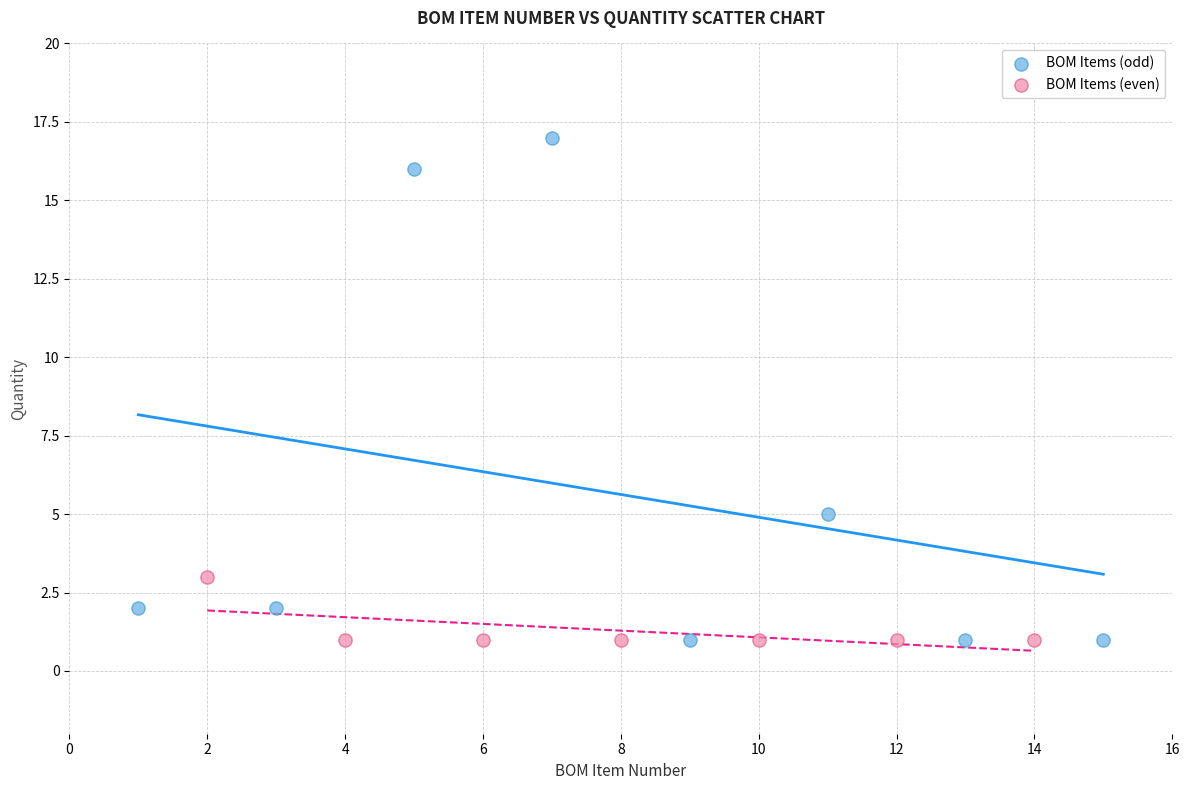

Which series contains the highest Y value?

BOM Items (odd)